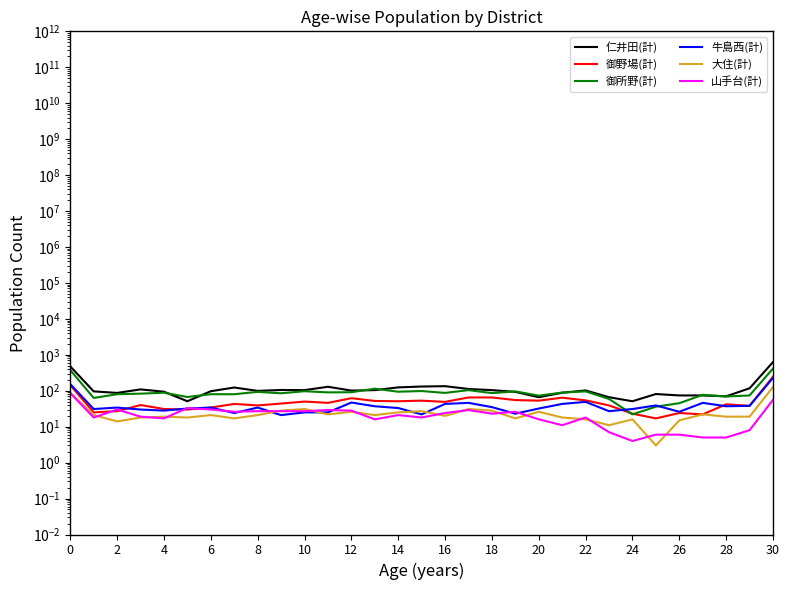

Reading left to right, transcribe all the data shown in this chart.

仁井田(計): 476	96	87	109	94	51	97	123	99	105	104	129	101	104	124	131	134	112	104	93	66	88	102	66	51	81	74	74	70	117	628
御野場(計): 143	25	27	40	31	30	34	43	39	44	50	46	62	52	51	53	49	65	65	55	53	64	54	39	23	17	24	22	42	38	246
御所野(計): 375	63	80	83	88	67	80	80	93	85	97	90	91	114	94	98	87	104	86	96	73	89	96	59	22	36	45	77	69	74	415
牛島西(計): 153	31	34	30	28	32	34	24	34	21	25	25	47	37	33	22	43	46	35	23	32	43	49	27	31	39	26	46	37	38	228
大住(計): 88	21	14	18	19	18	21	17	21	28	31	22	26	21	25	27	20	31	28	17	26	18	16	11	16	3	15	22	19	19	127
山手台(計): 86	18	30	19	17	33	30	26	27	27	27	29	28	16	21	18	24	29	23	26	16	11	18	7	4	6	6	5	5	8	56